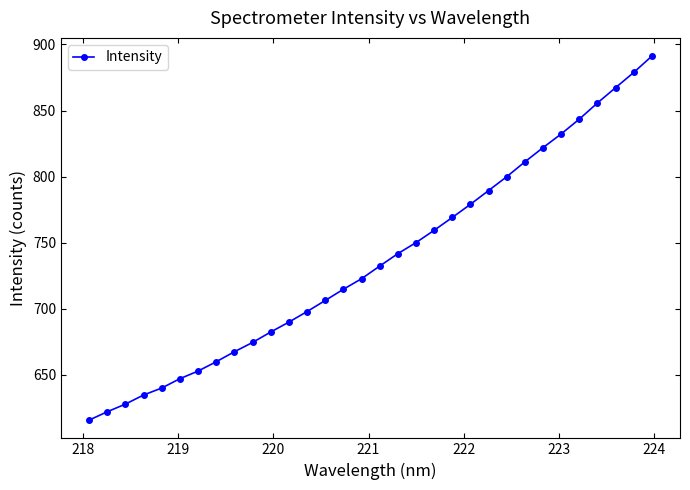

What is the minimum value shown in the chart?

615.7